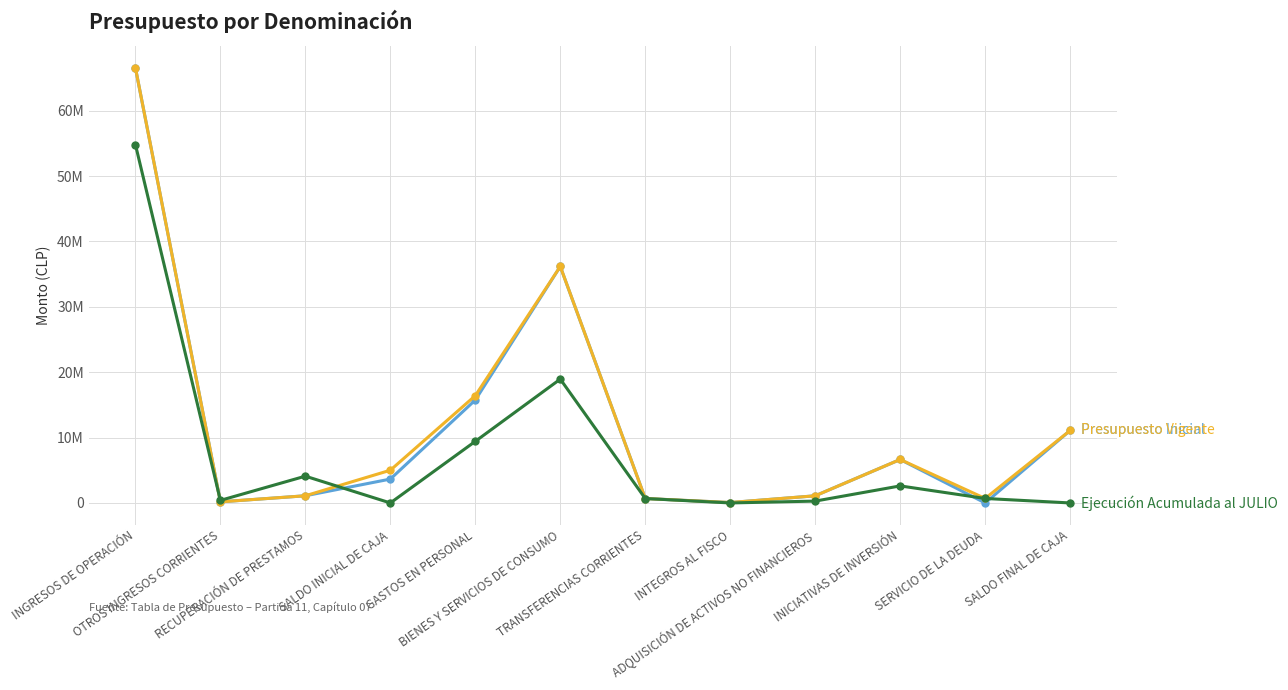

What is the total value across all series at INGRESOS DE OPERACIÓN?

187986944